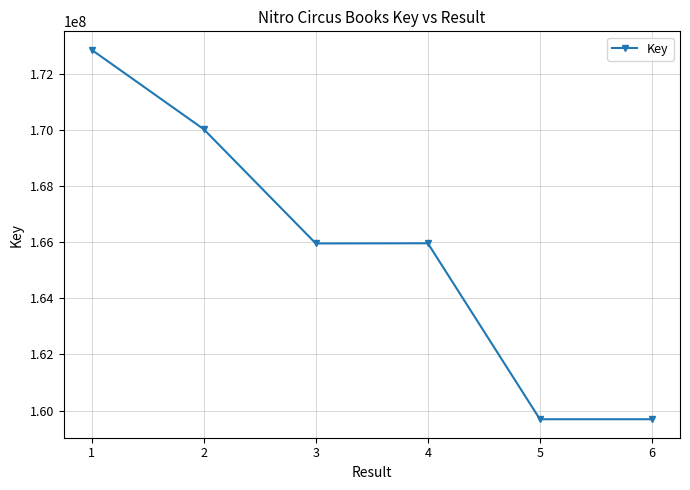

True or false: the data has more than 2 interior local peaks.

False